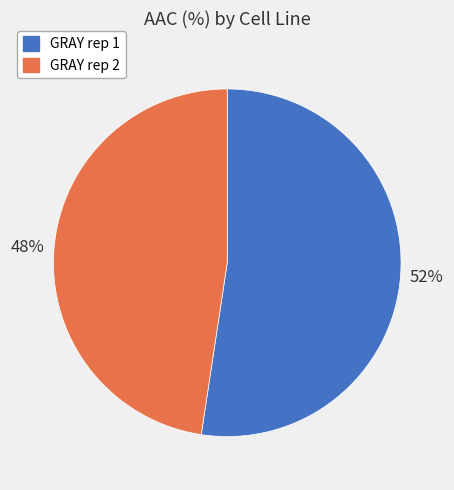

To the nearest percent, what is the average slice percentage?

50%